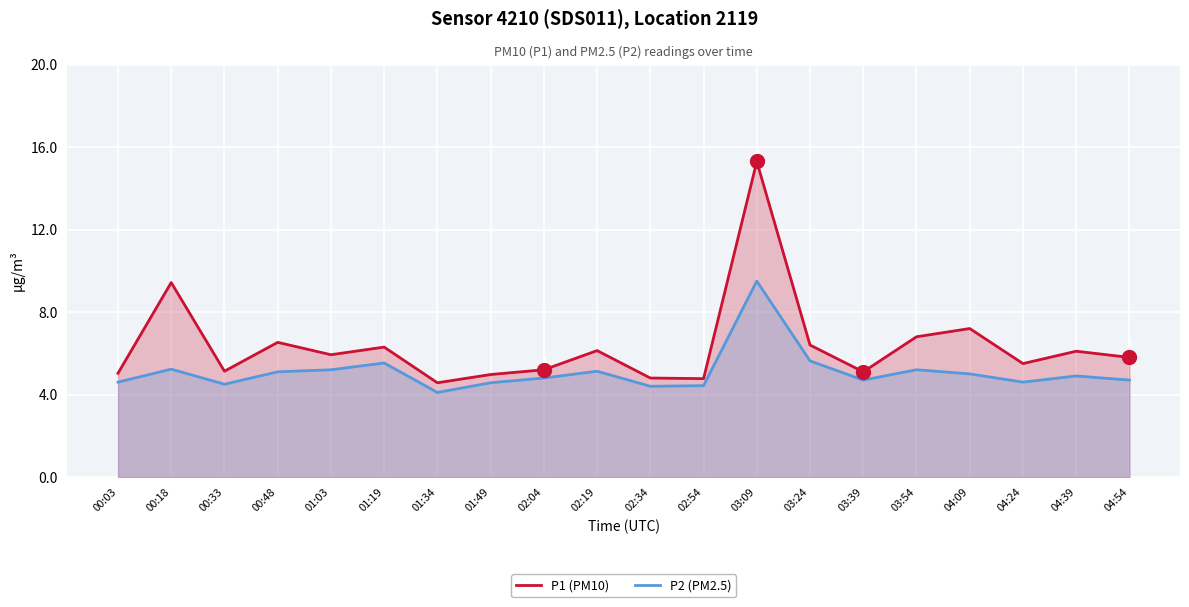

Between 00:18 and 01:03, which is larger?

00:18